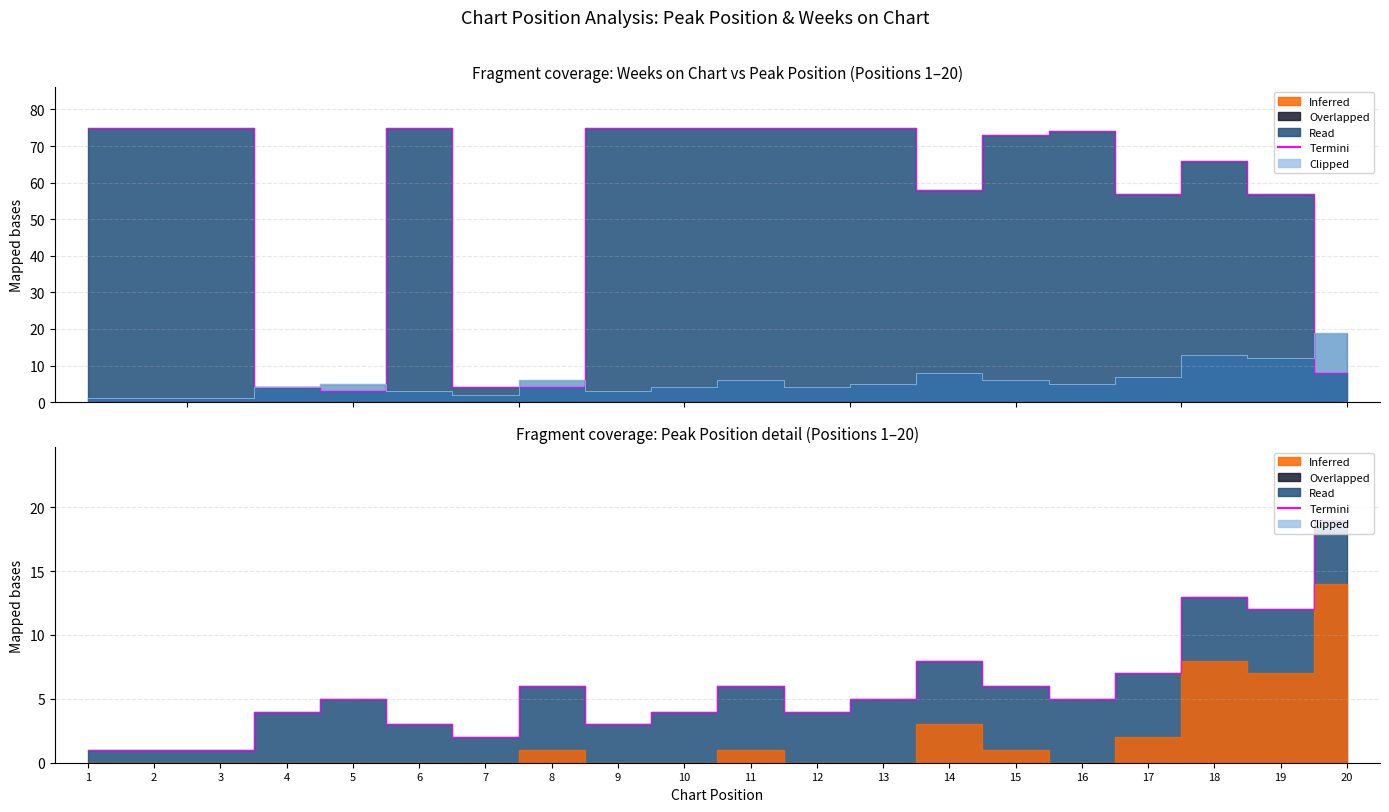

True or false: Termini (Weeks) has a value of 98 at 10.

False